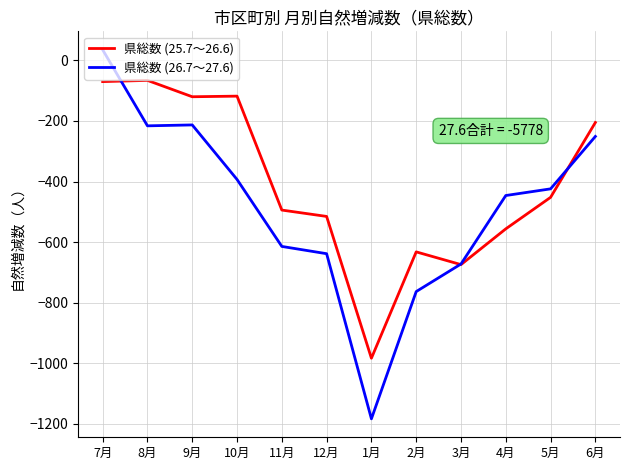

How many values in 県総数 (26.7～27.6) are below zero?

11